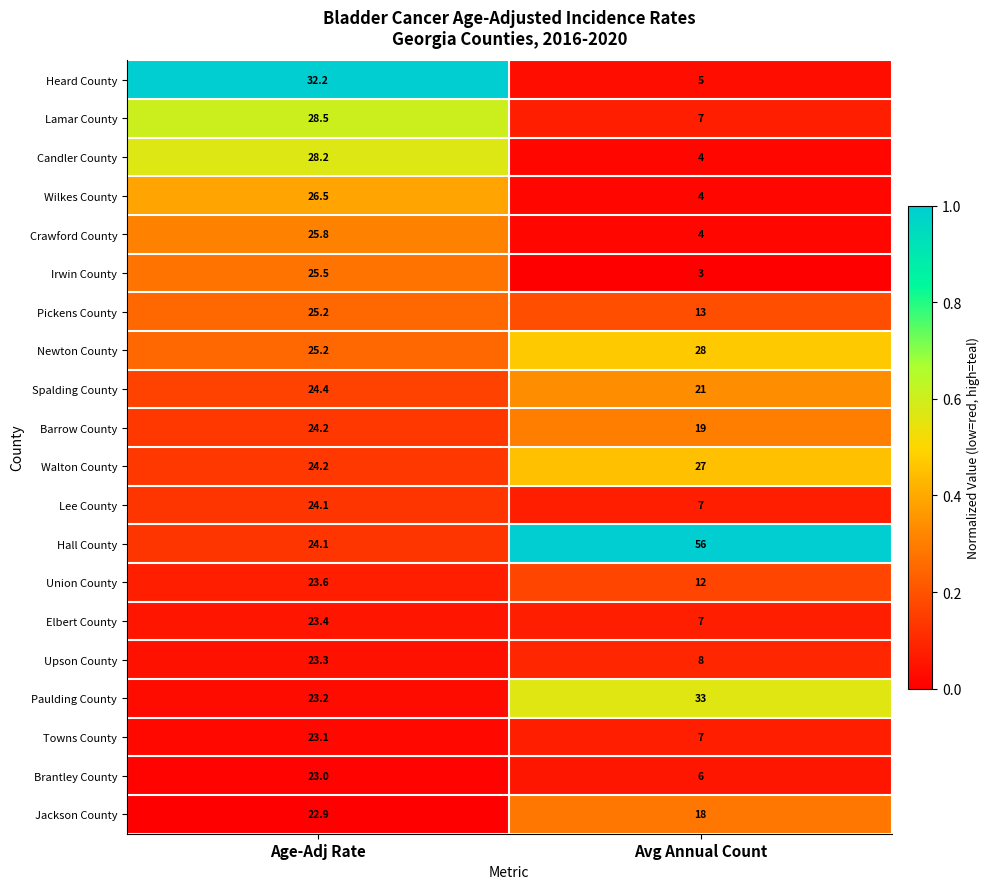

What is the greatest value displayed?

56.0